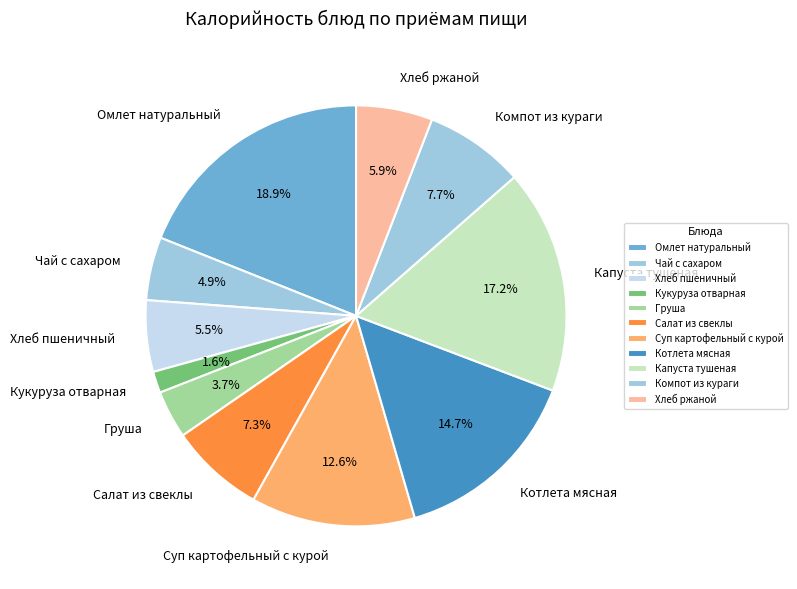

Does any single category account for the majority?

No